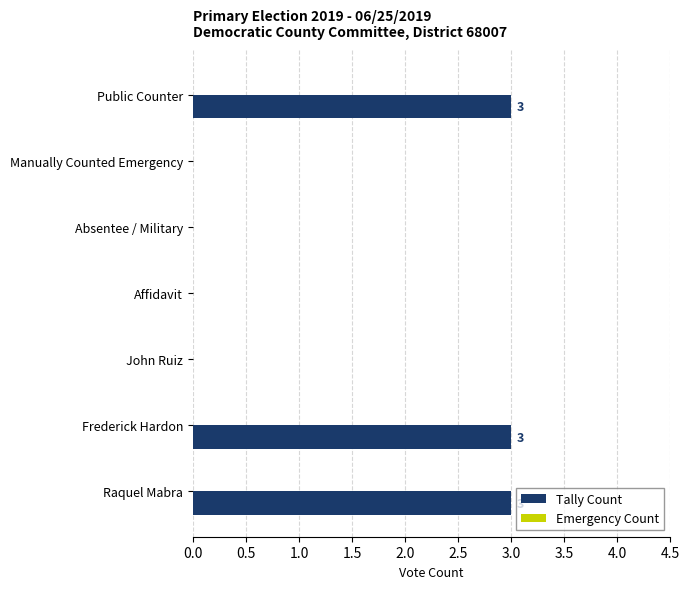

Count the number of categories in the chart.

7